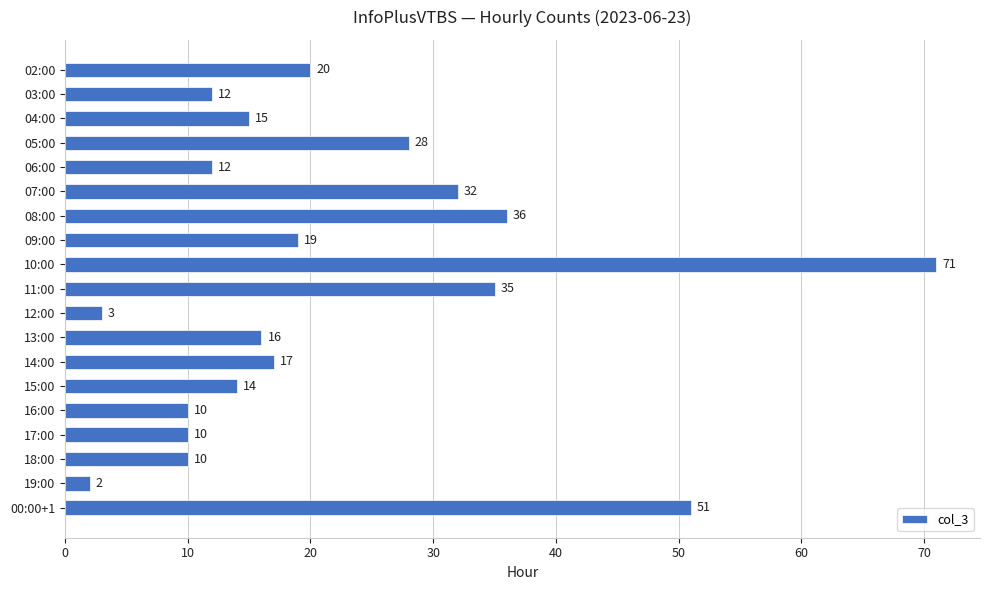

Which has a higher value, 10:00 or 12:00?

10:00